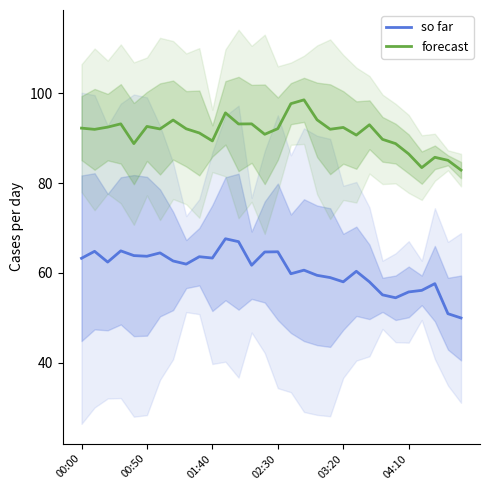

Read the so far value at 02:30.

64.7